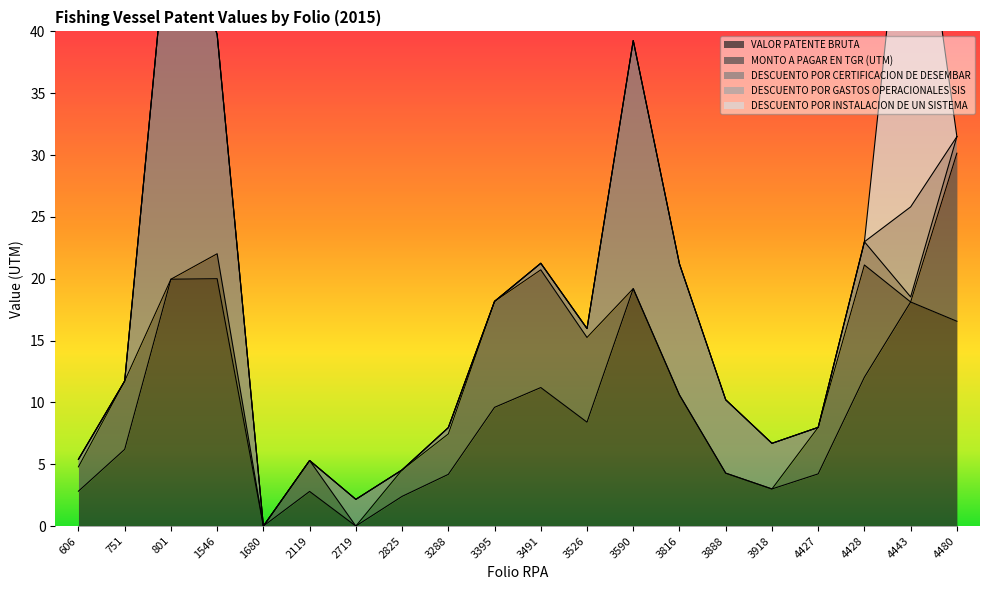

Is the value of DESCUENTO POR CERTIFICACION DE DESEMBAR at 3395 greater than the value of MONTO A PAGAR EN TGR (UTM) at 3395?

No